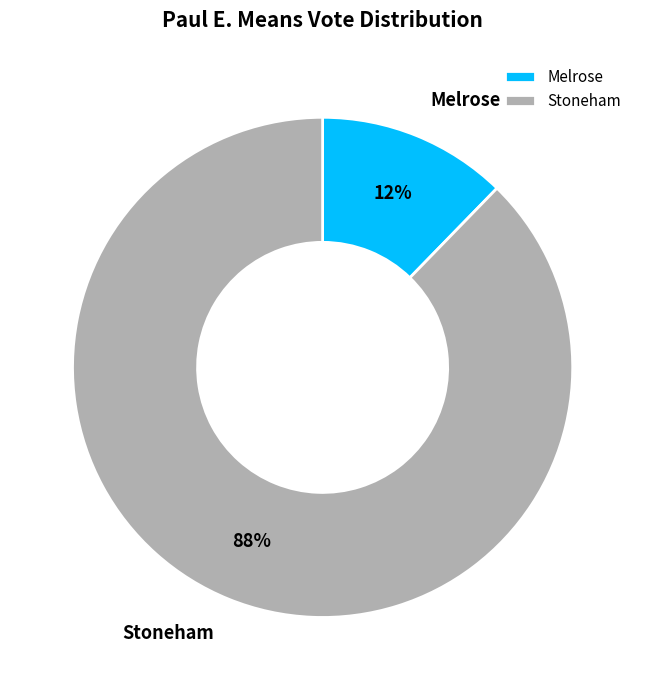

True or false: Stoneham accounts for 88% of the total.

True